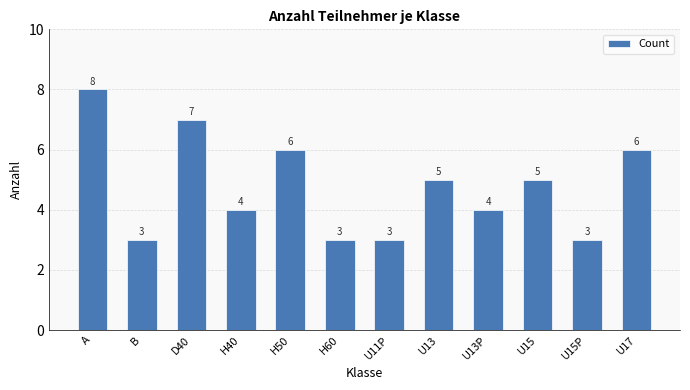

Read the value at U13P.

4